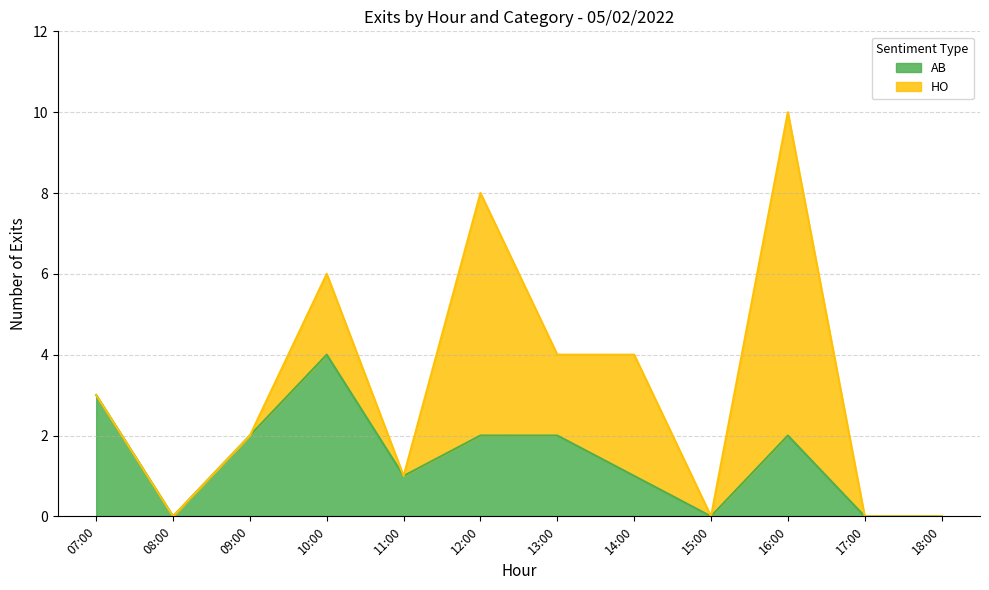

How many times do HO and AB cross each other?

2